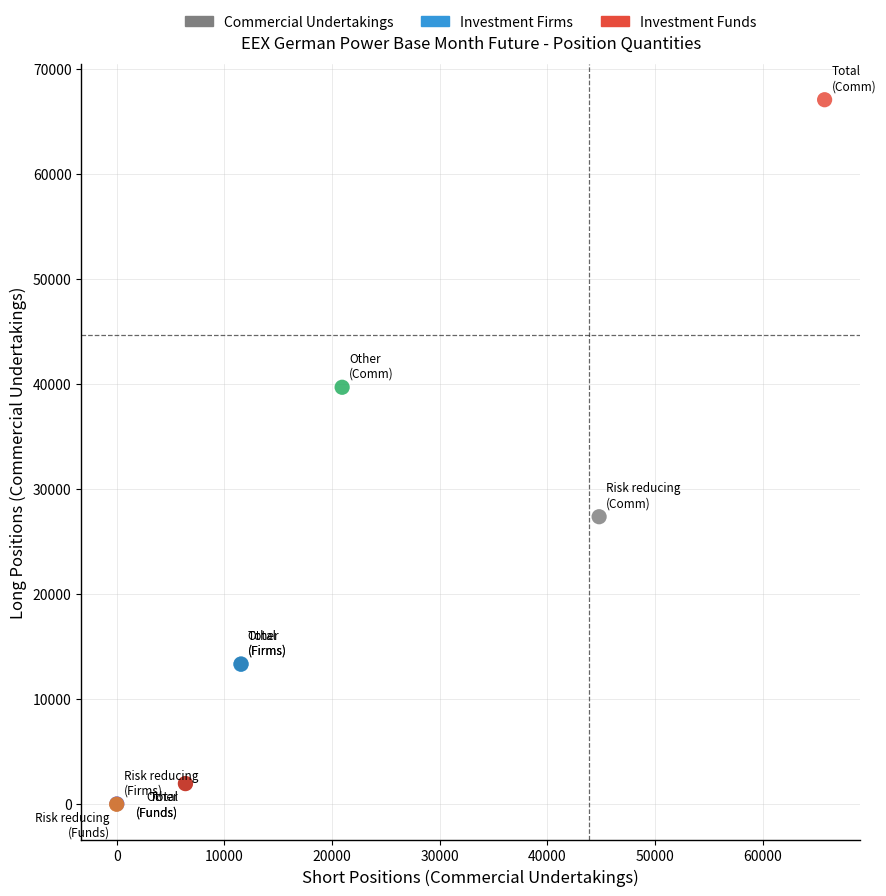

What are all the series names shown in the legend?

Commercial Undertakings, Investment Firms, Investment Funds